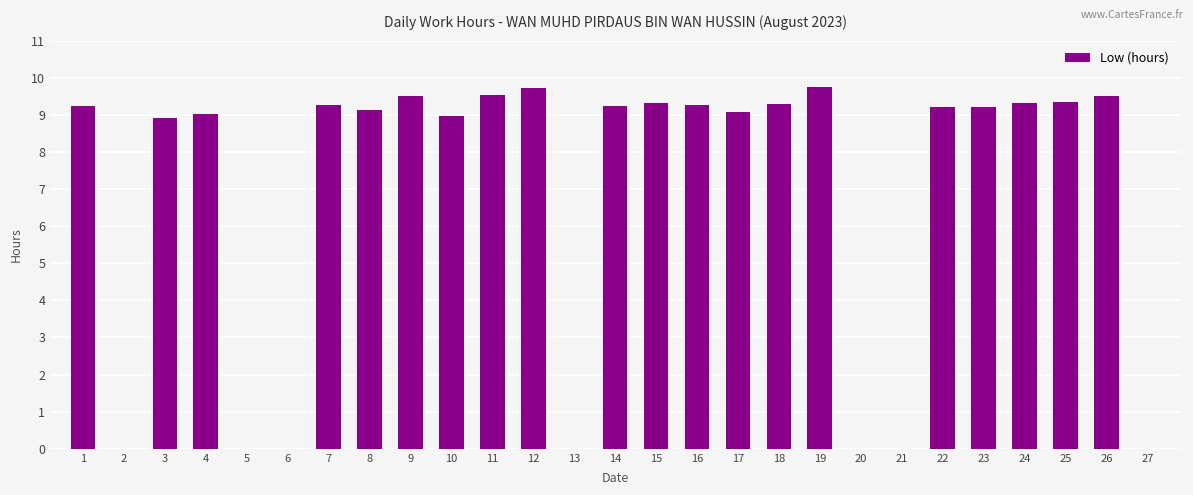

Are the bars horizontal?

No